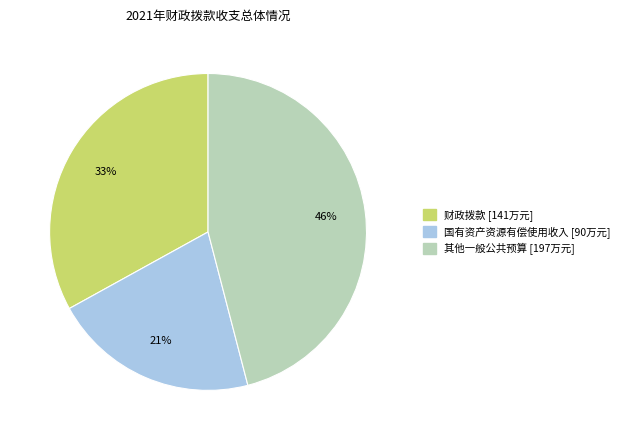

To the nearest percent, what is the average slice percentage?

33%